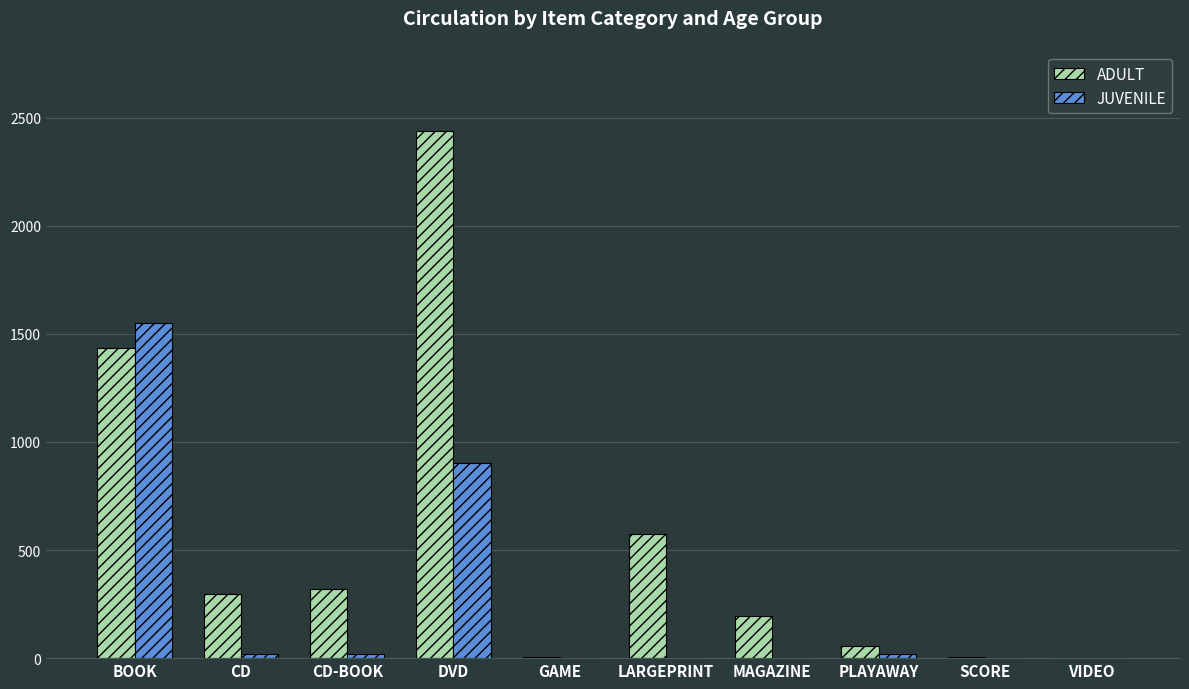

What is the greatest value displayed?

2439